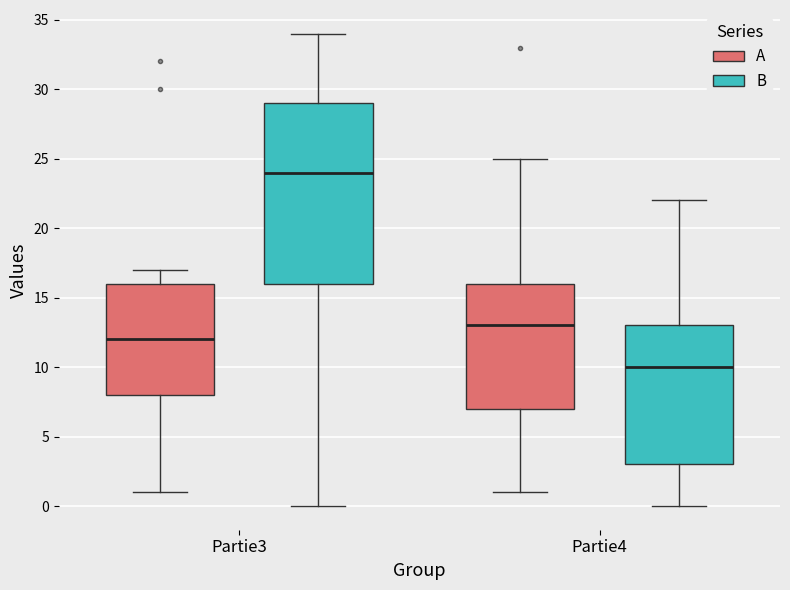

Which box's median line is the lowest?

Partie4 (B)